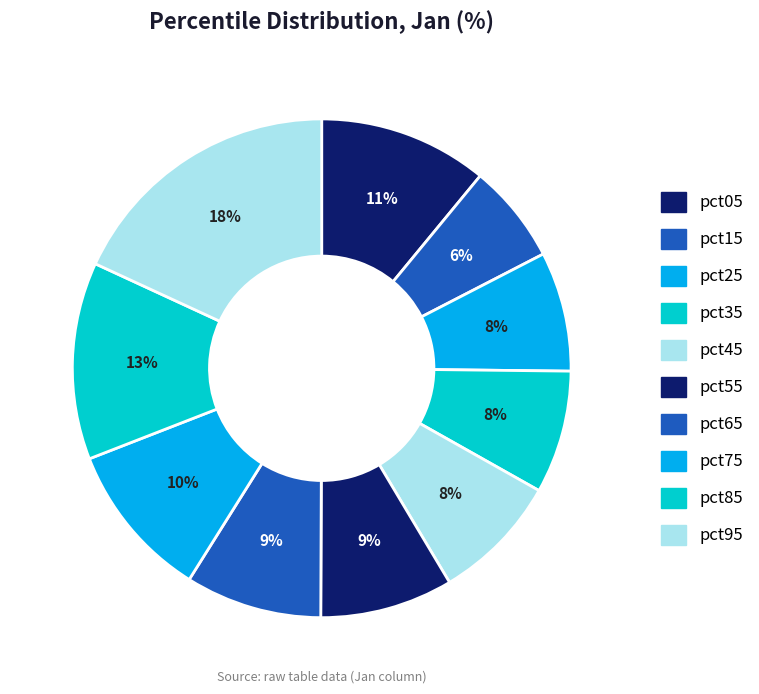

Between pct65 and pct25, which is larger?

pct65